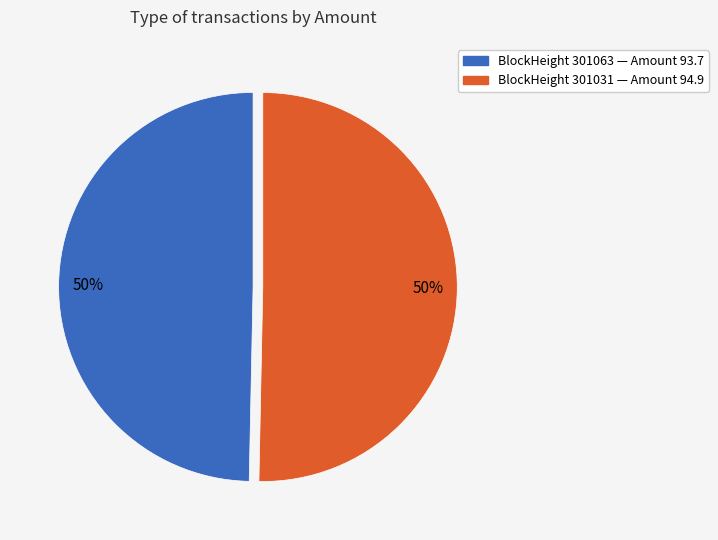

To the nearest percent, what is the average slice percentage?

50%